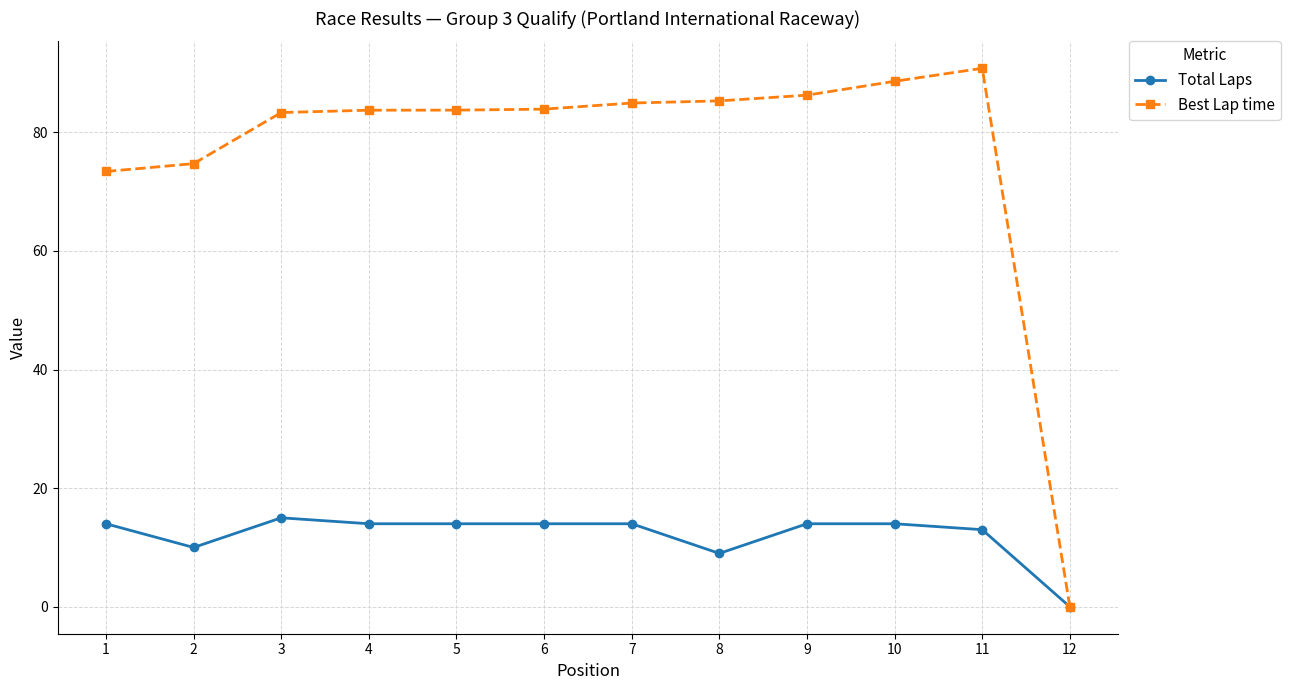

What is the difference between the maximum and minimum values in the Best Lap time series?

90.8